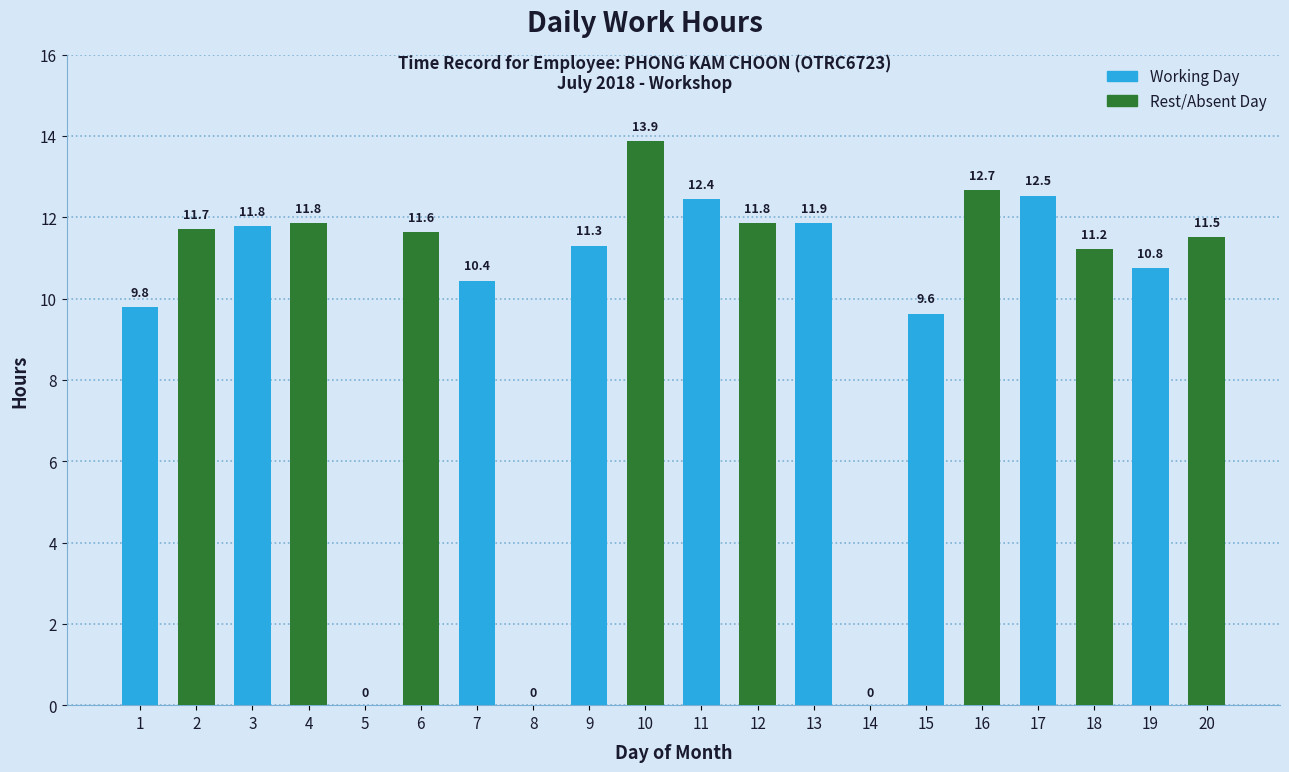

What is the ratio of the value at 17 to the value at 16?

1.0